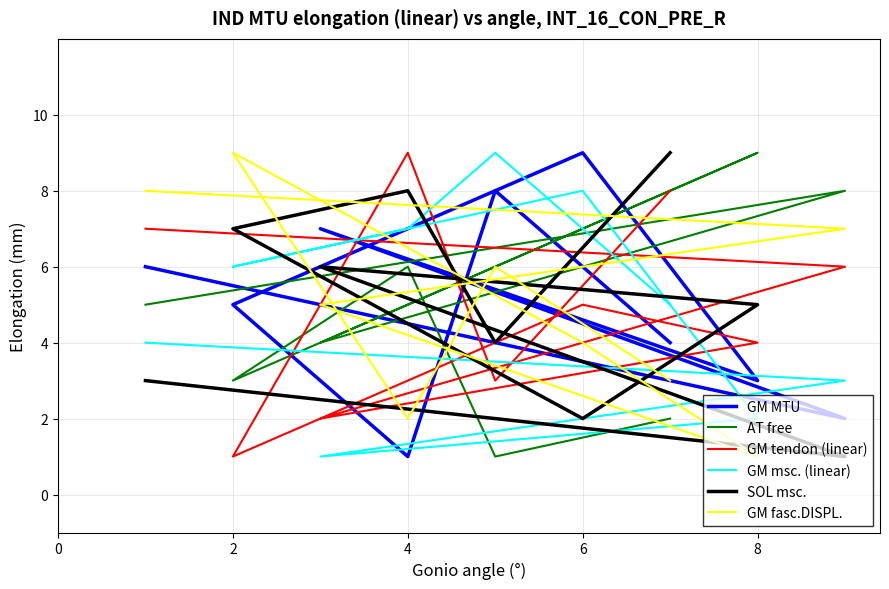

At which label does AT free first exceed 5?

4